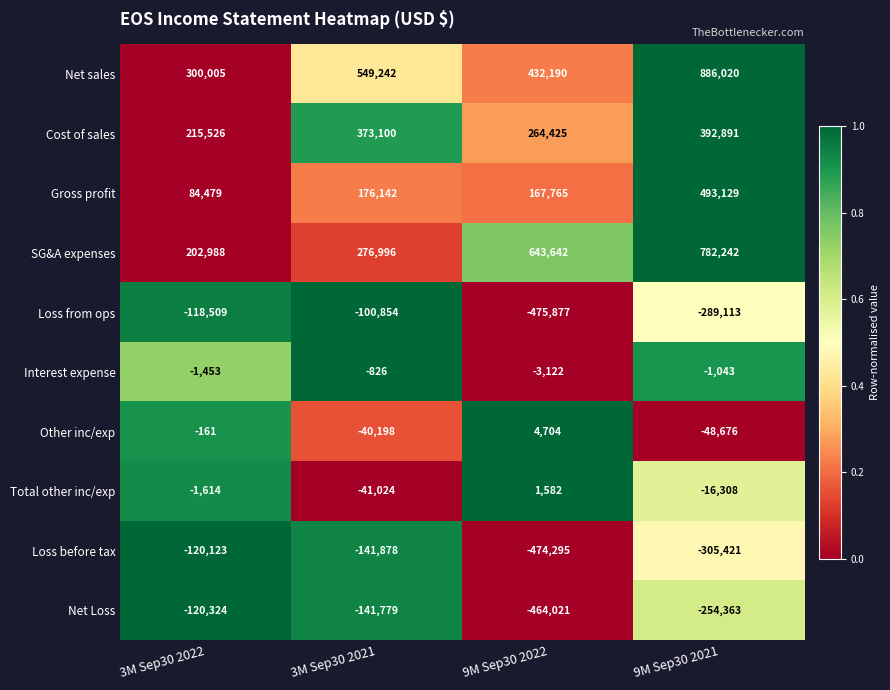

Which series has the widest spread of values?

Net sales